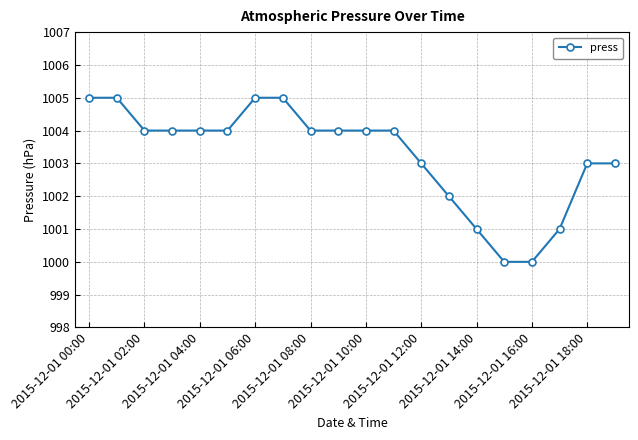

What is the difference between the maximum and minimum values?

5